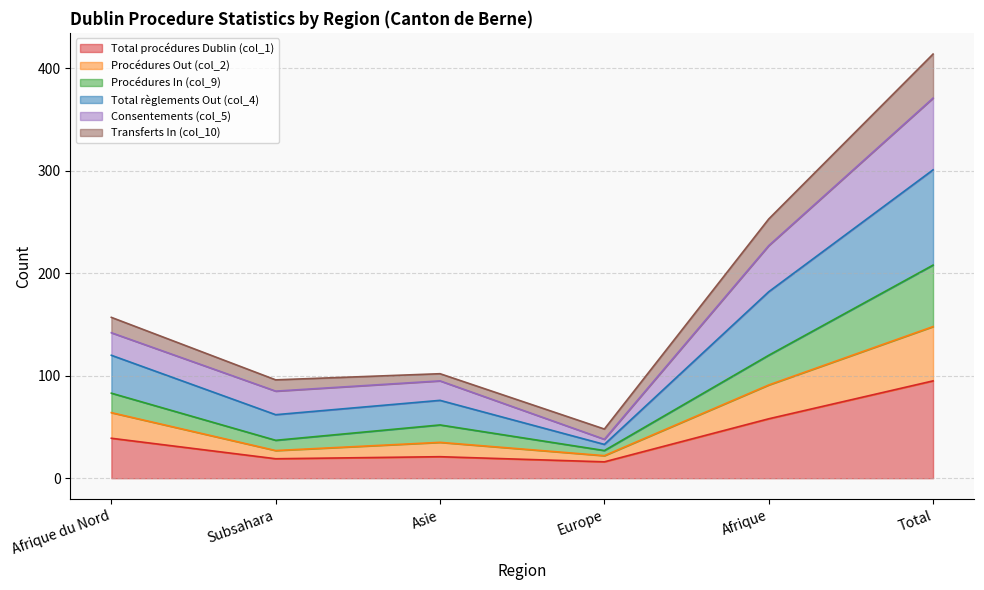

Which category has the highest value in the Total procédures Dublin (col_1) series?

Total